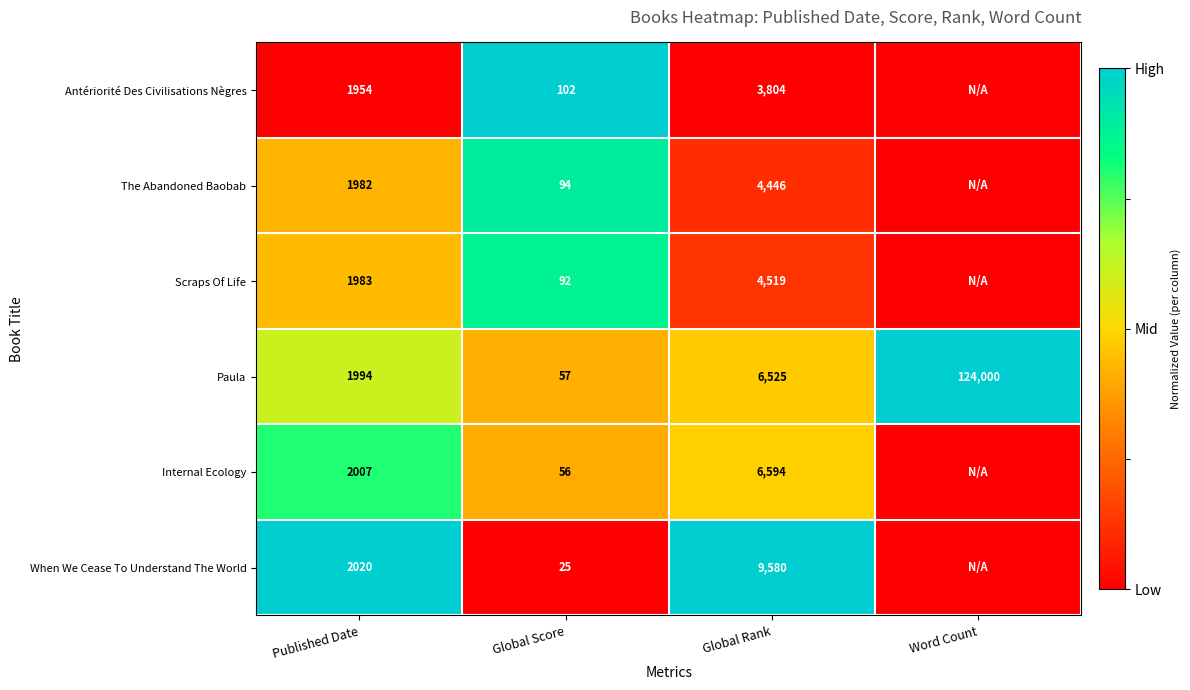

True or false: Antériorité Des Civilisations Nègres has a value of 2967 at Published Date.

False